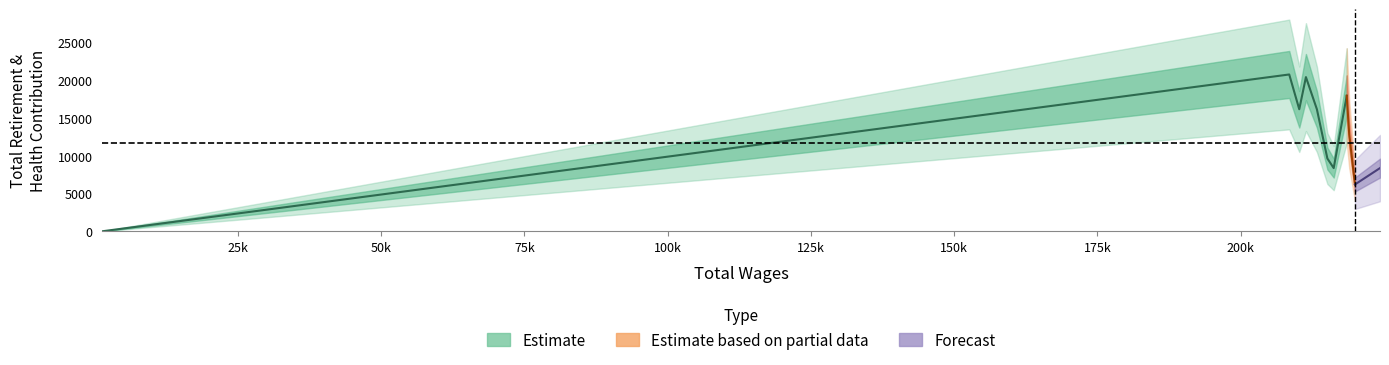

Reading left to right, what are all the values shown in this chart?

1343.0=0	28342.0=2685	208490.59=20703	210242.0=16112	211406.02=20355	213319.0=16112	215151.0=9605	216253.75=8343	218526.19=17897	218965.0=12785	219964.71=6180	224334.29=8343